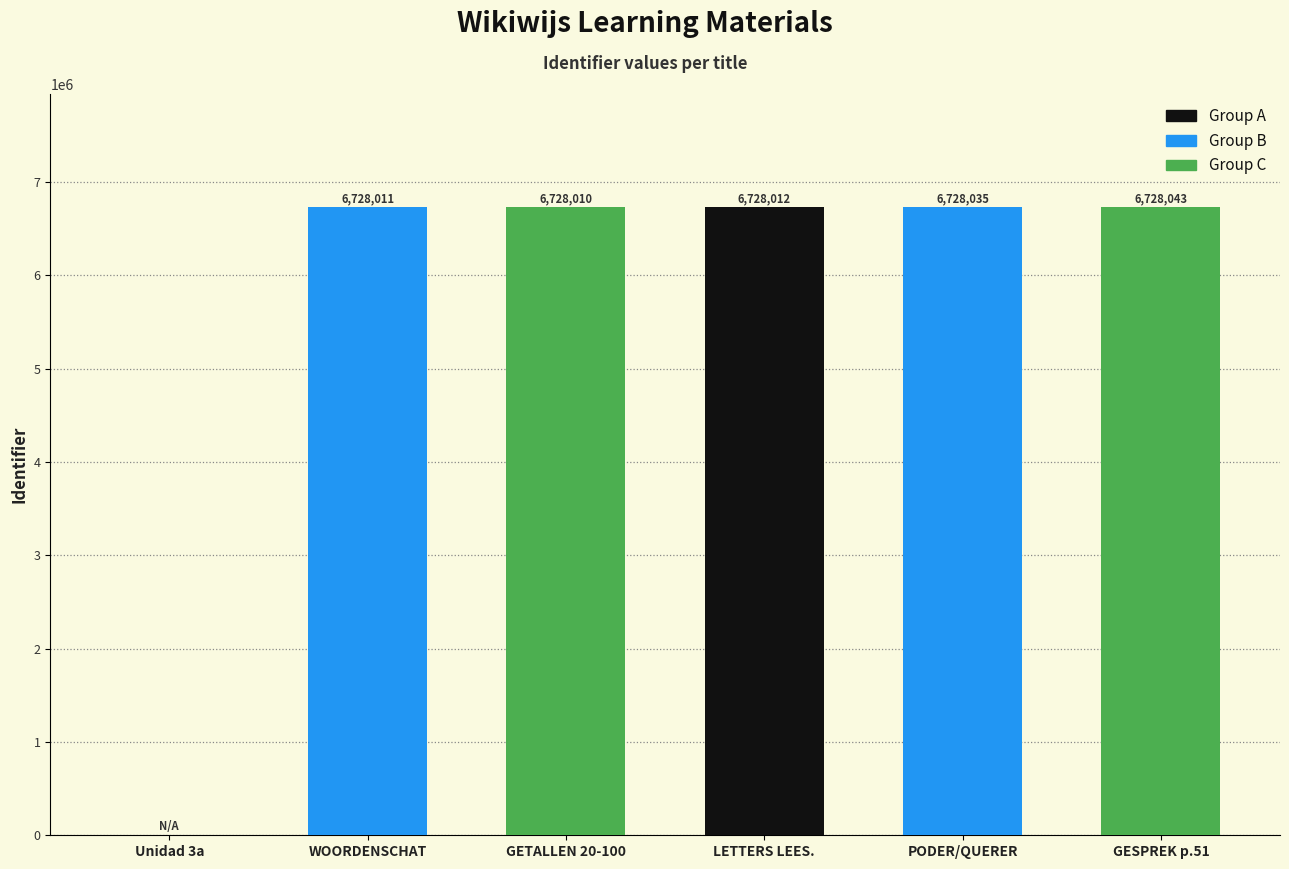

What is the sum of all values?

33640111